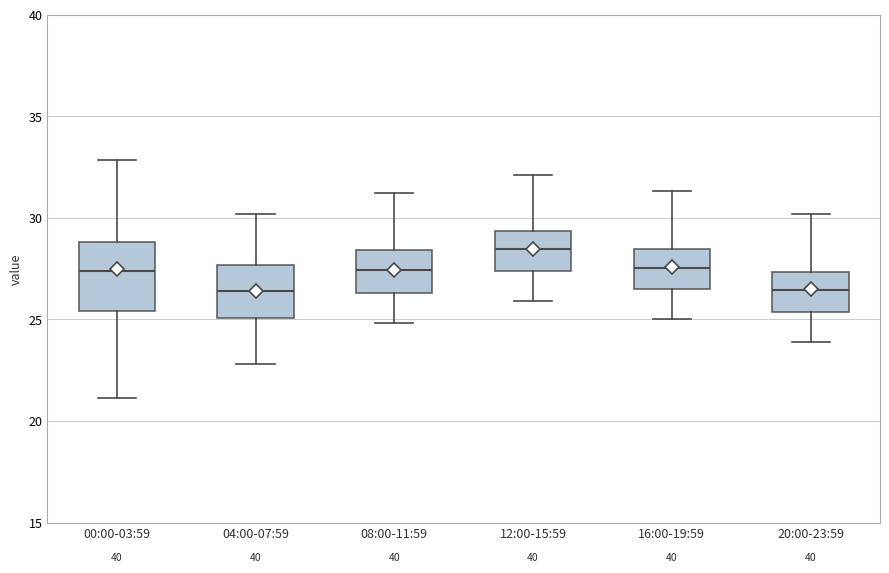

Reading left to right, transcribe this box plot: for each box, give where its median line is, the range the box spans, and where its two whiskers end, as read against the y-axis. The values are not printed on the chart, so give them approximately, as read against the axis.

00:00-03:59: median 27.5, box 25.5 to 29.0, whiskers 21.0 to 33.0
04:00-07:59: median 26.5, box 25.0 to 27.5, whiskers 23.0 to 30.0
08:00-11:59: median 27.5, box 26.5 to 28.5, whiskers 25.0 to 31.0
12:00-15:59: median 28.5, box 27.5 to 29.5, whiskers 26.0 to 32.0
16:00-19:59: median 27.5, box 26.5 to 28.5, whiskers 25.0 to 31.5
20:00-23:59: median 26.5, box 25.5 to 27.5, whiskers 24.0 to 30.0